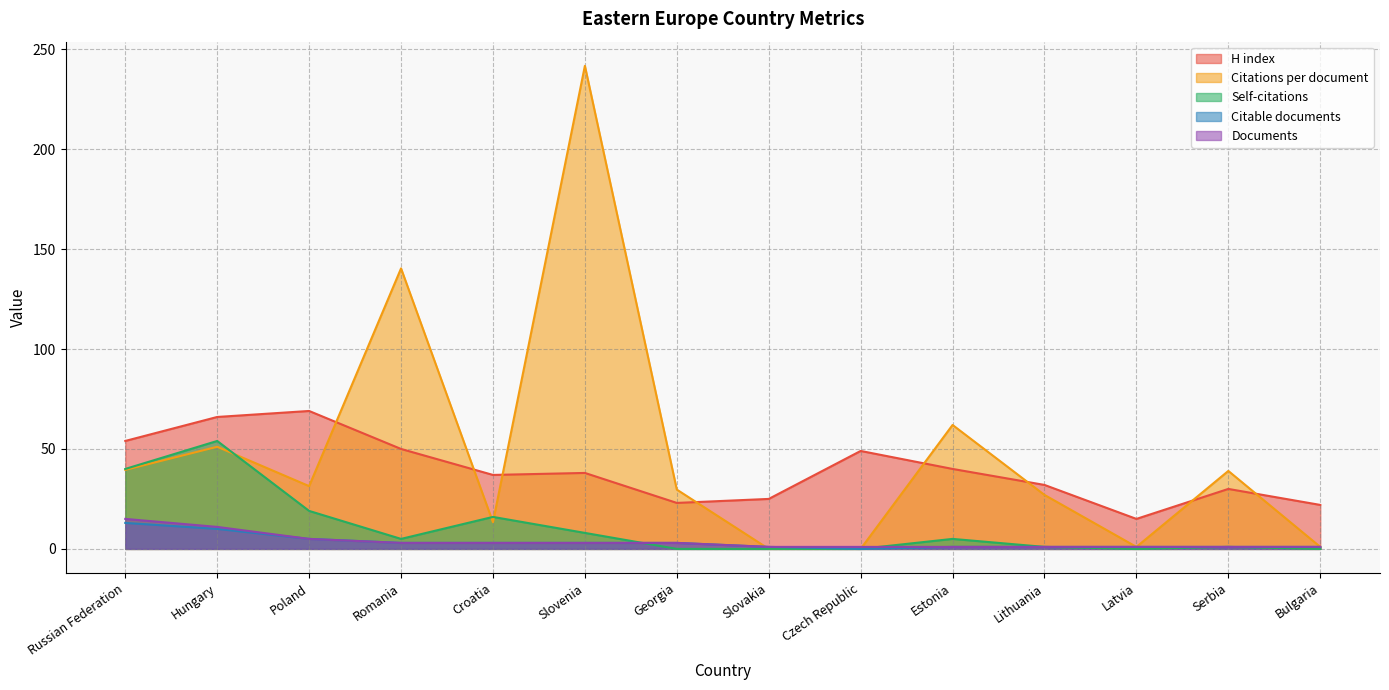

What is the minimum value for Documents?

1.0